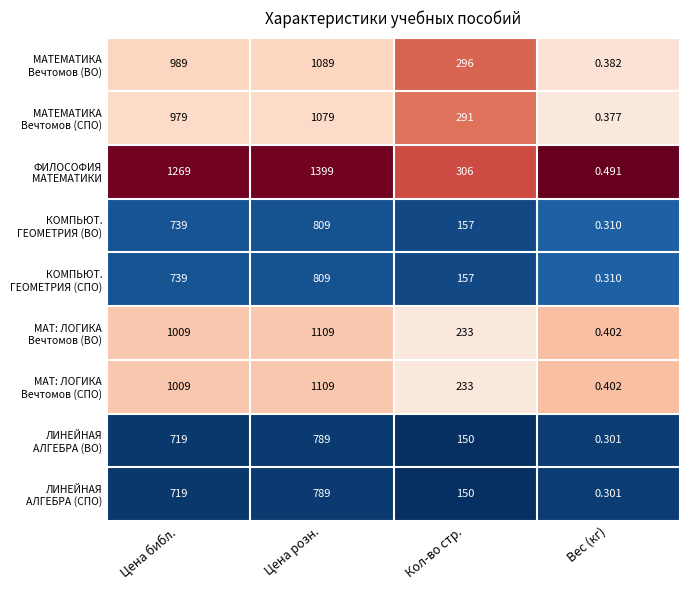

At which category does the chart reach its peak across all series?

Цена розн.